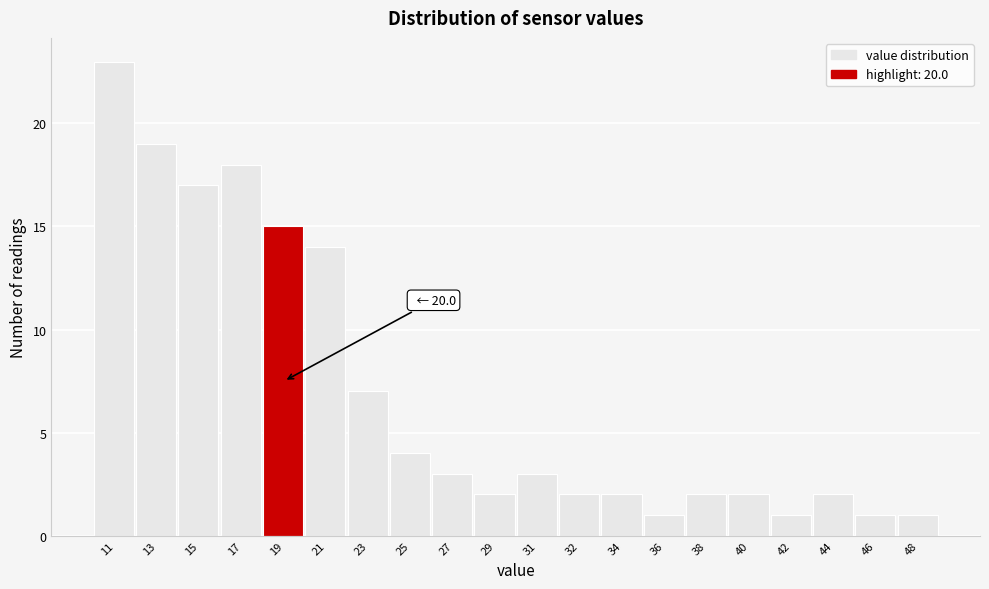

Reading left to right, transcribe all the data shown in this chart.

11=23	13=19	15=17	17=18	19=15	21=14	23=7	25=4	27=3	29=2	31=3	32=2	34=2	36=1	38=2	40=2	42=1	44=2	46=1	48=1